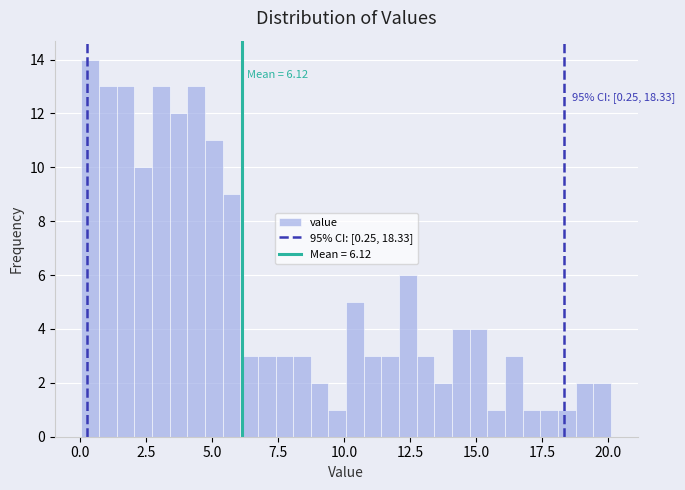

Read against the x-axis, roughly where is the centre of the tallest bar?

0.5